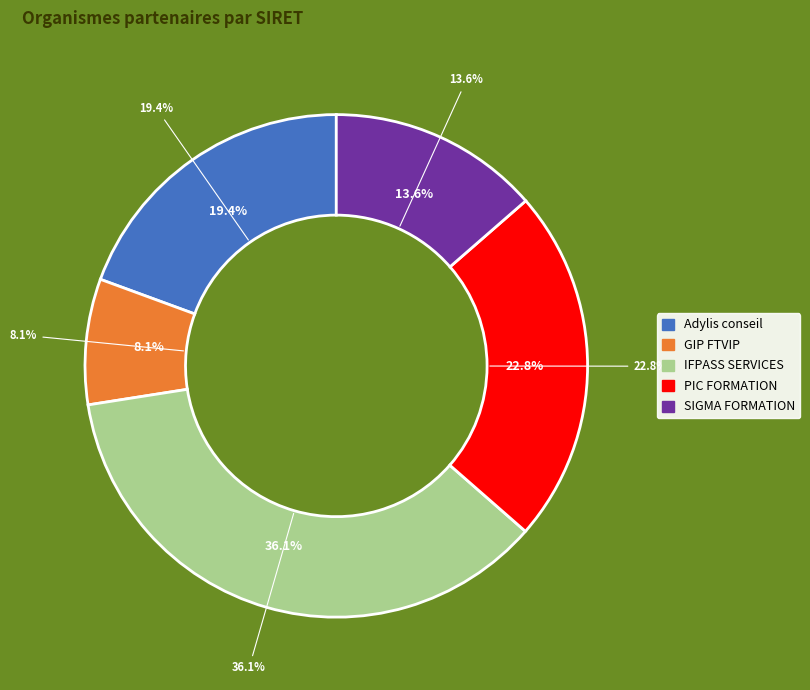

Is it true that GIP FTVIP is 3% of the pie?

False